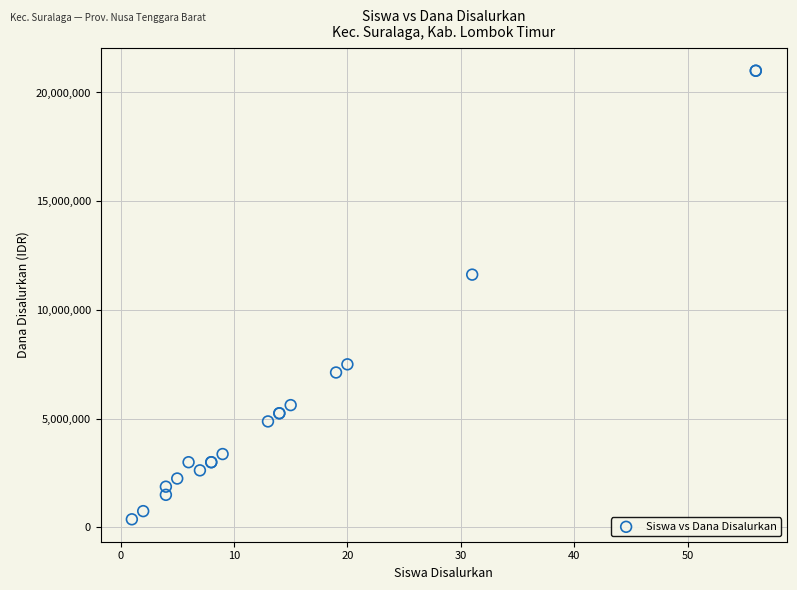

What Y value in the scatter plot is closest to 10687500?

11625000